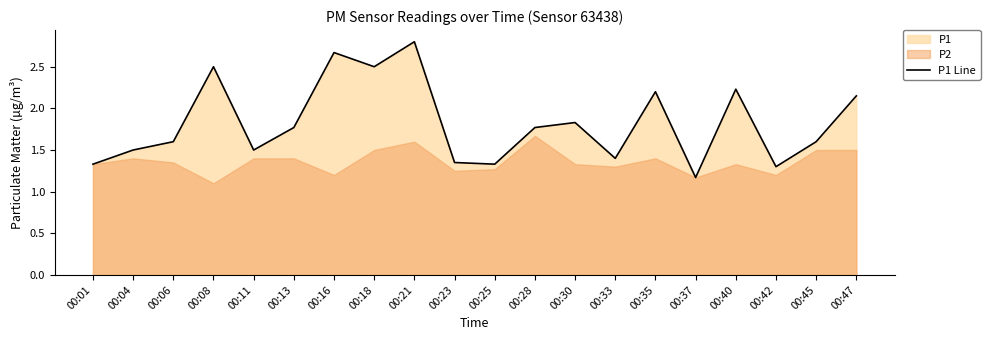

Reading right to left, what are all the values shown in this chart?

00:47=2.1	00:45=1.6	00:42=1.3	00:40=2.2	00:37=1.2	00:35=2.2	00:33=1.4	00:30=1.8	00:28=1.8	00:25=1.3	00:23=1.4	00:21=2.8	00:18=2.5	00:16=2.7	00:13=1.8	00:11=1.5	00:08=2.5	00:06=1.6	00:04=1.5	00:01=1.3